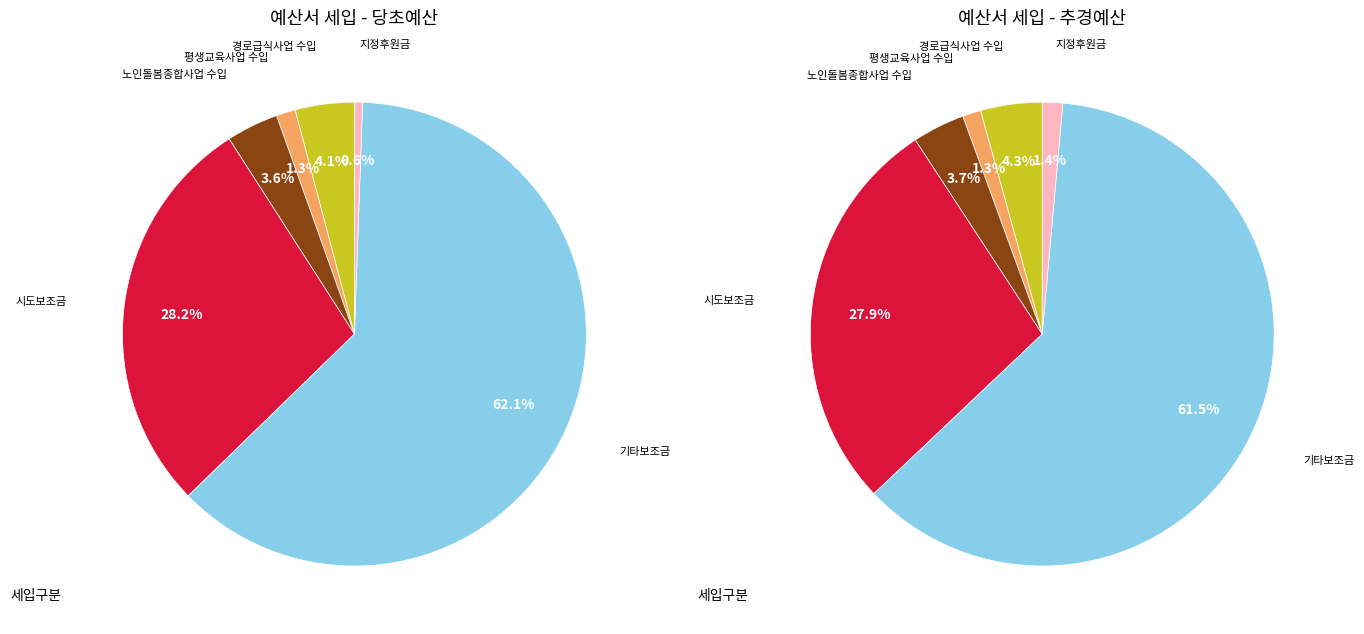

What is the smallest slice in the pie chart?

평생교육사업 수입